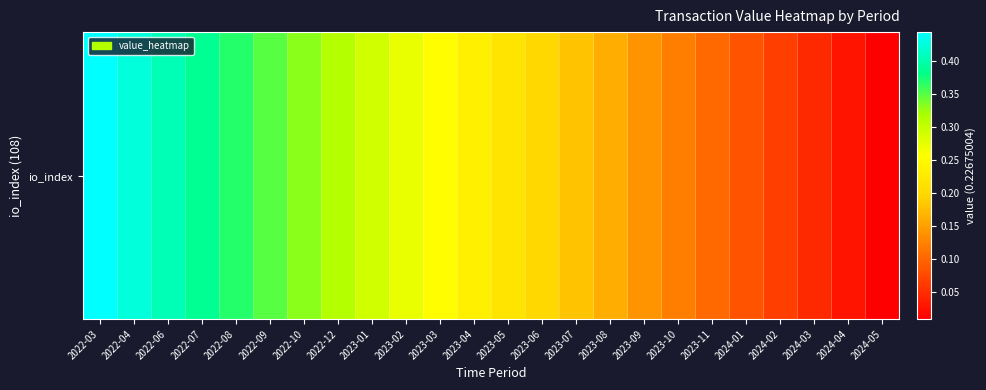

True or false: the data shows 0.2 at 2023-08.

True